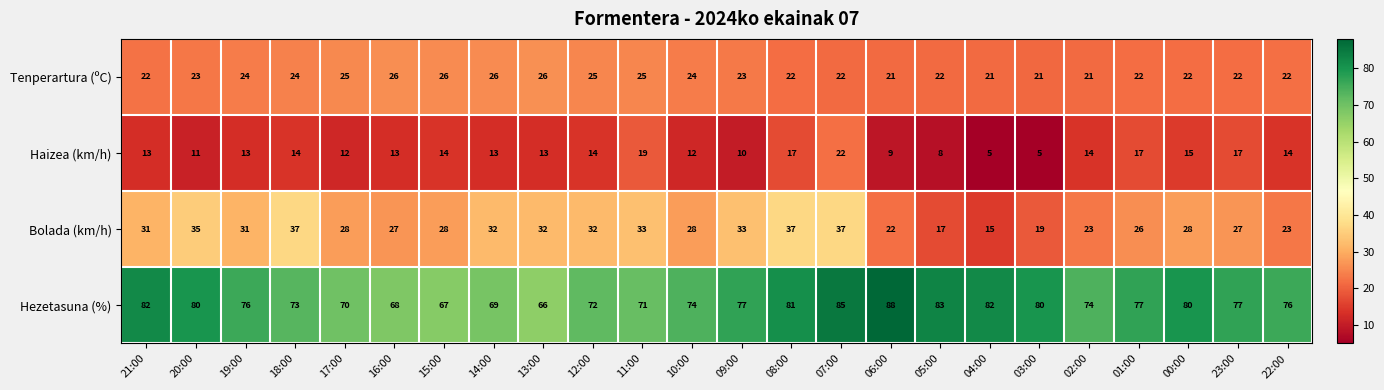

What is the sum of all Haizea (km/h) values?

314